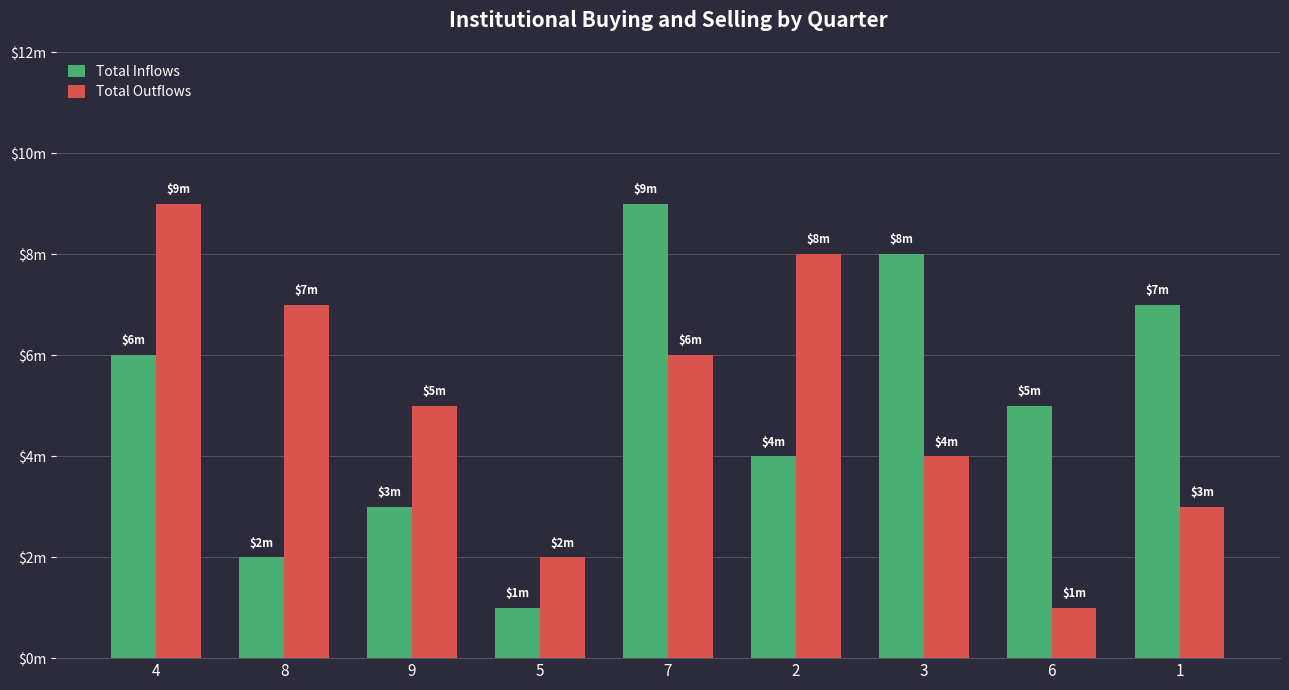

What are all the series names shown in the legend?

Total Inflows, Total Outflows